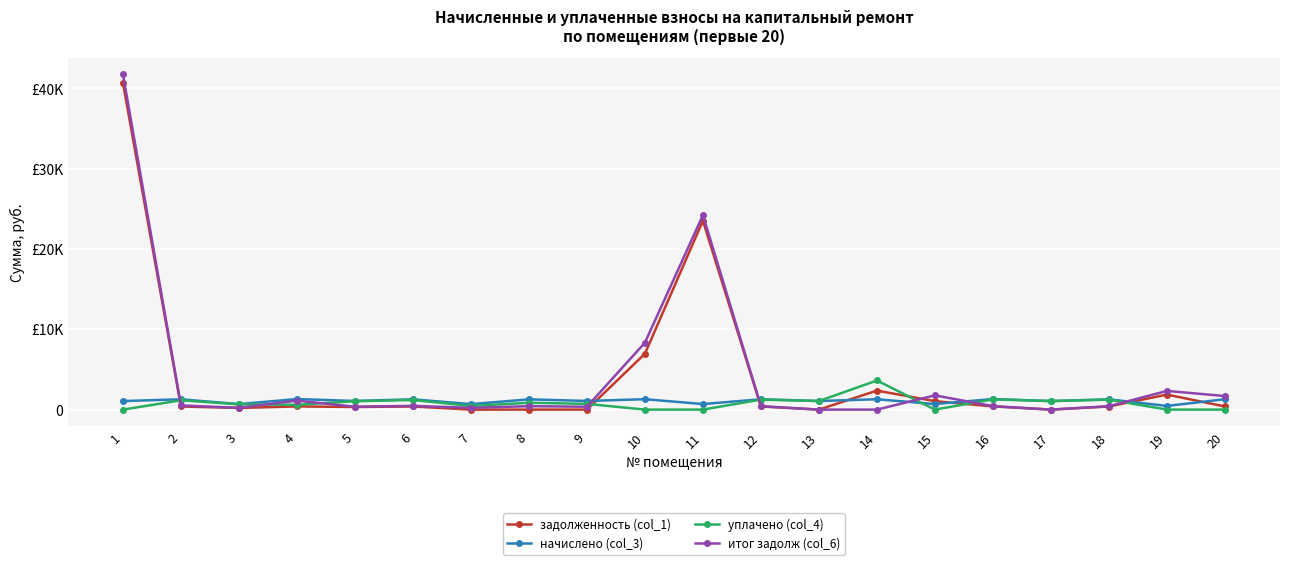

True or false: задолженность (col_1) has more than 1 points higher than both neighbors.

True